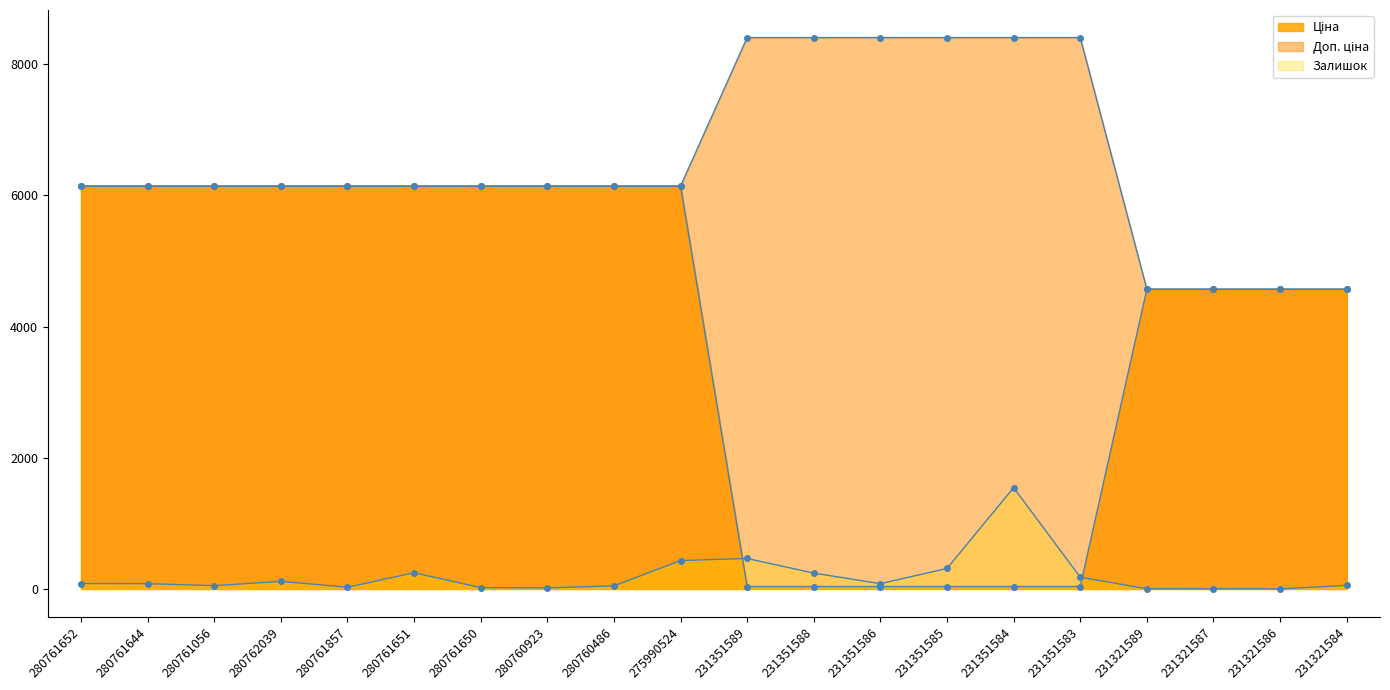

What is the difference between the second highest and second lowest values in the Ціна series?

6105.9